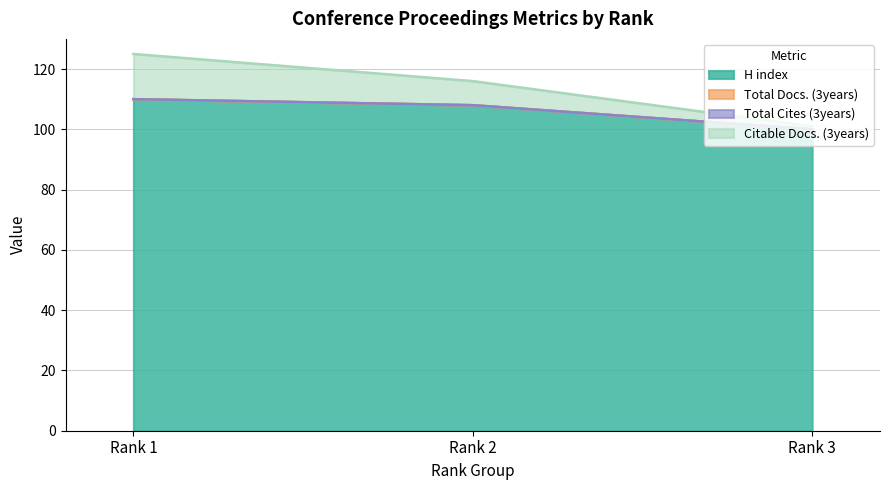

What is the maximum value shown in the chart?

125